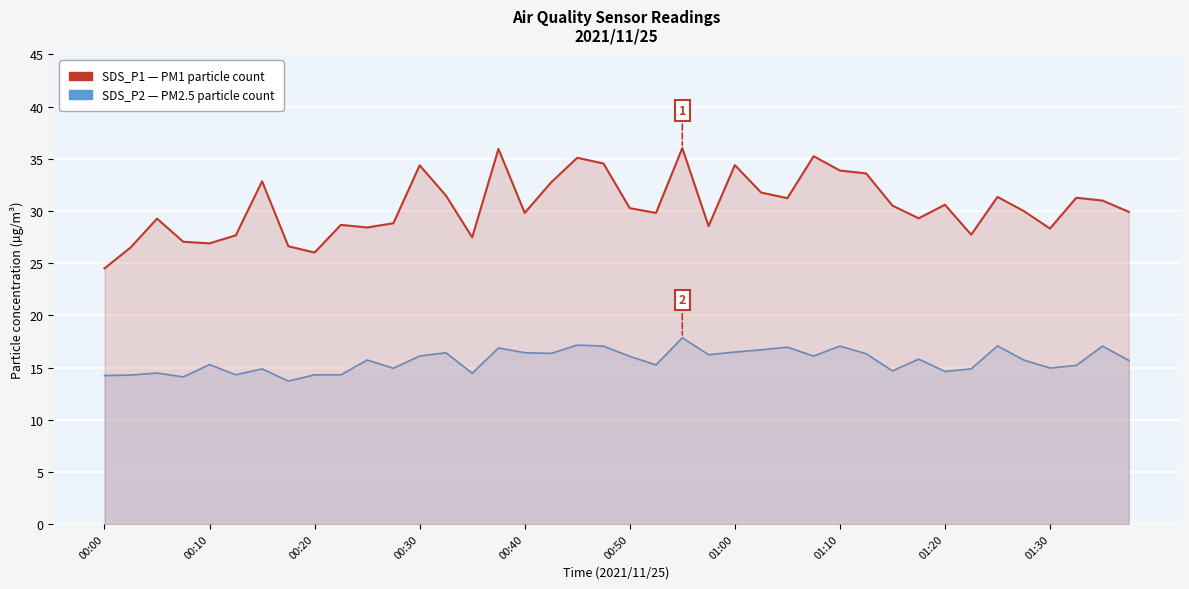

Which series has the largest range (max minus min)?

SDS_P1